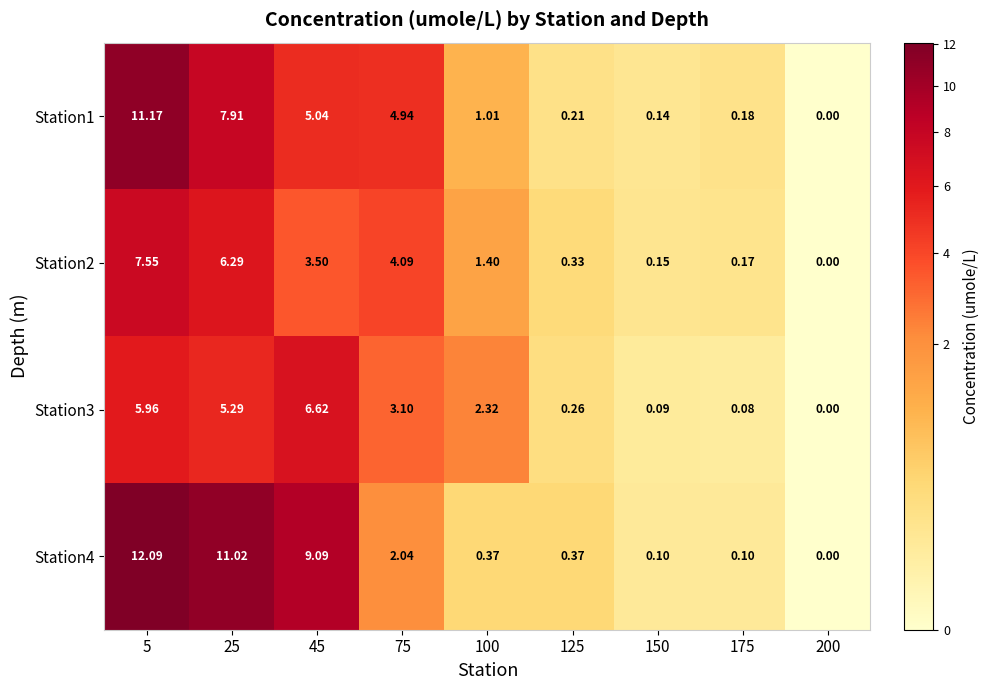

Rank the series at 75 from lowest to highest value.

Station4, Station3, Station2, Station1